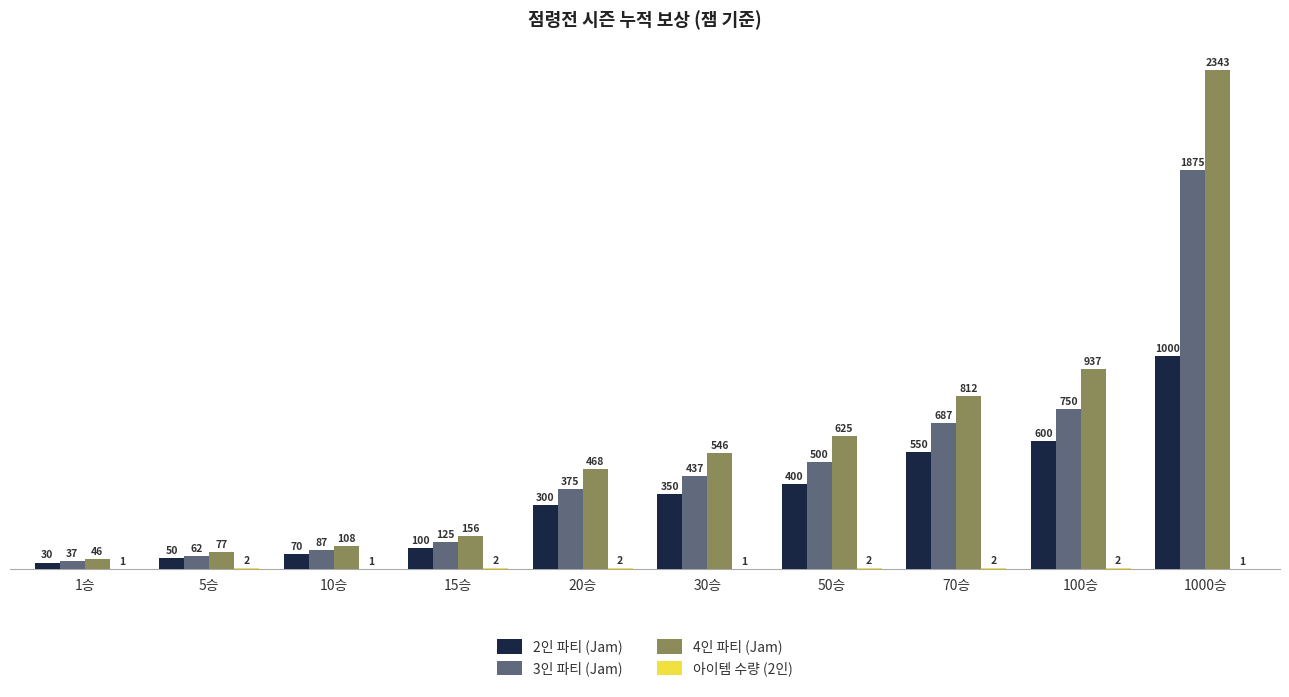

What is the greatest value displayed?

2343